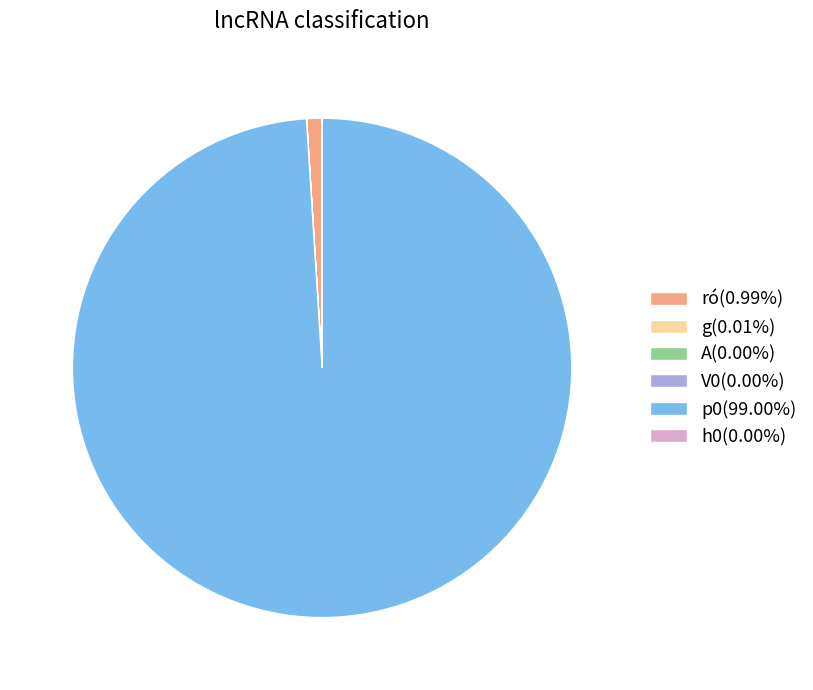

Is there any slice that represents more than half of the pie?

Yes